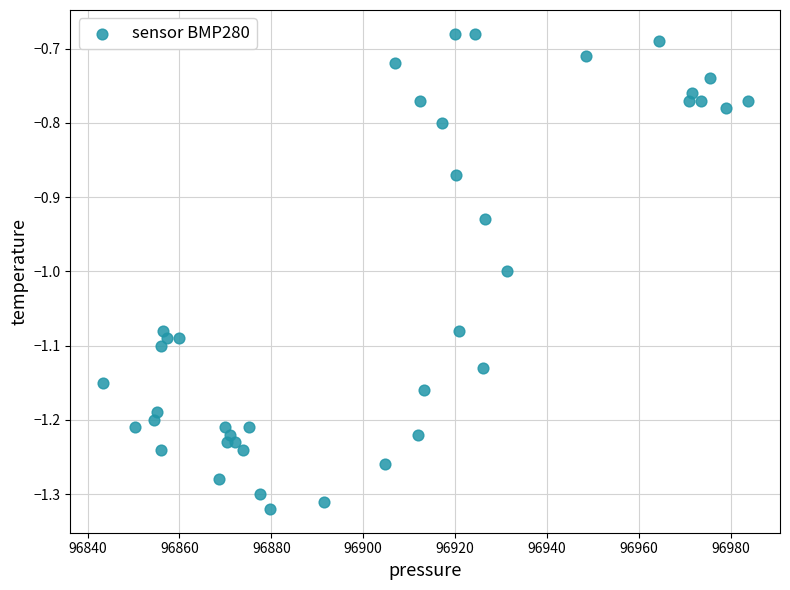

What is the range of X values (max minus min)?

140.4